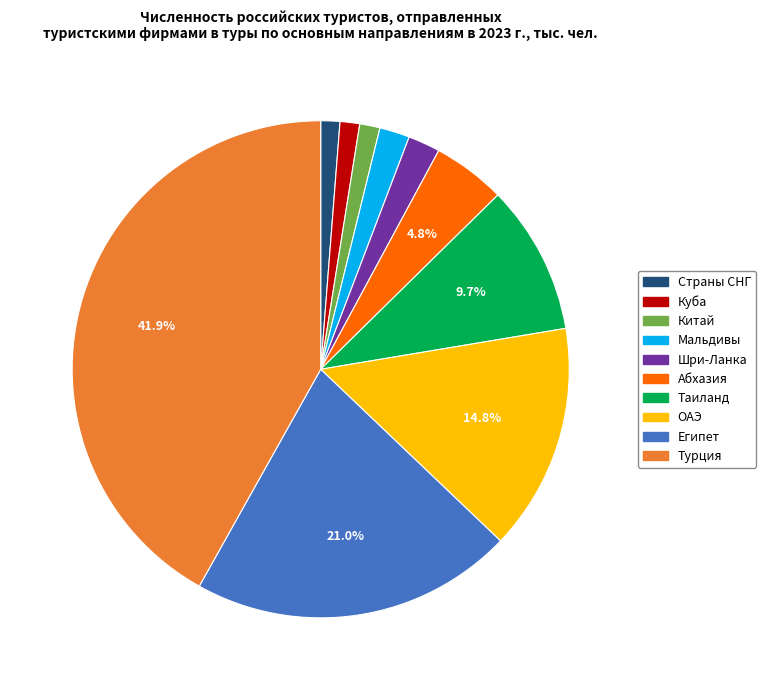

Which category has the biggest portion of the pie?

Турция